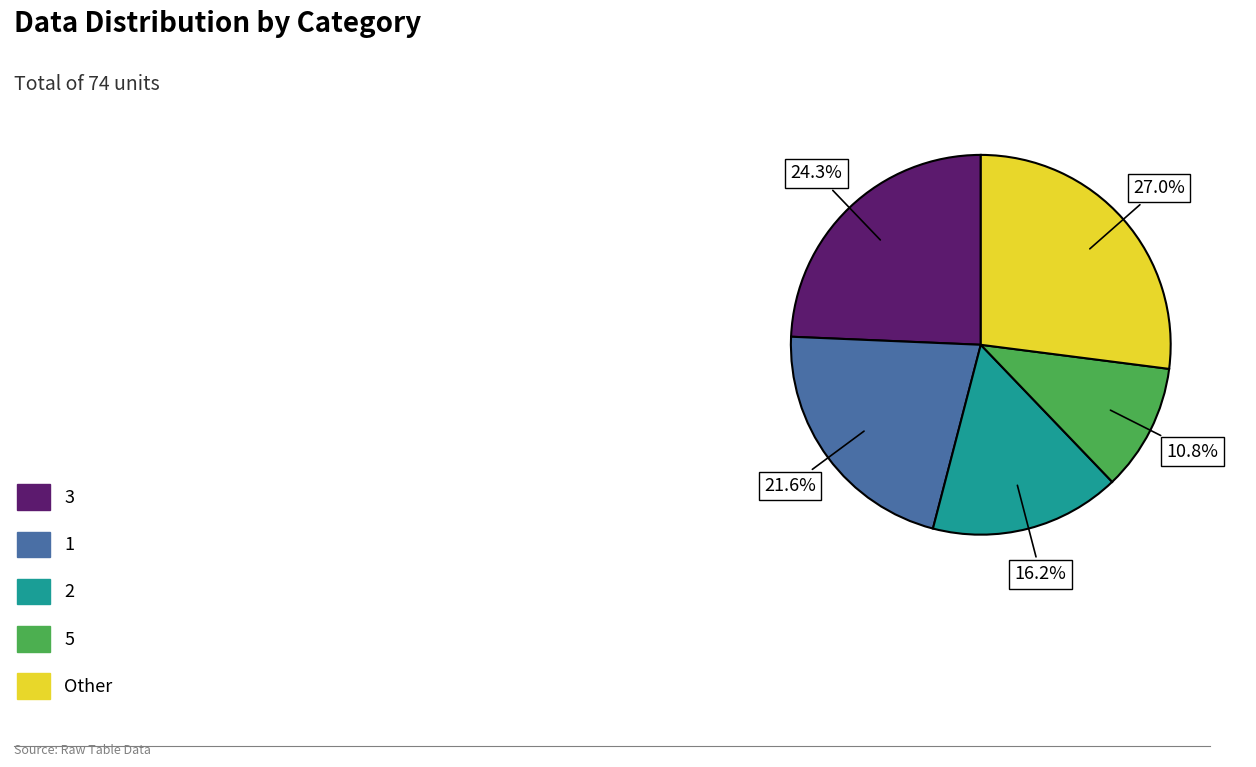

Is there a majority slice in this chart?

No